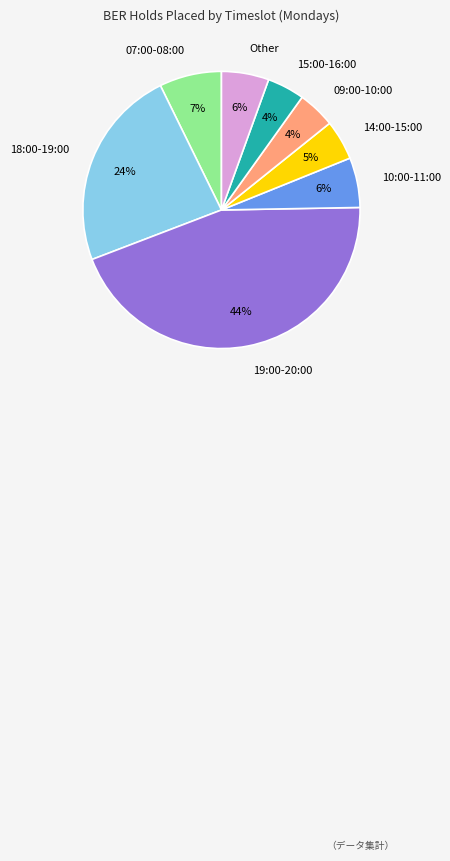

Which has a higher value, 07:00-08:00 or 10:00-11:00?

07:00-08:00